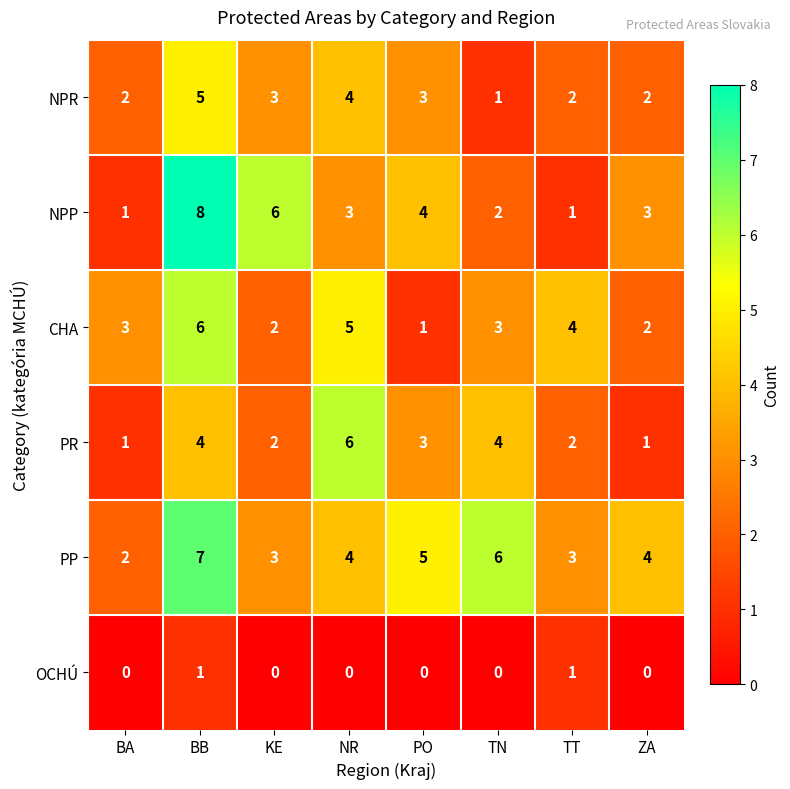

Is it true that OCHÚ equals 0 at PO?

True